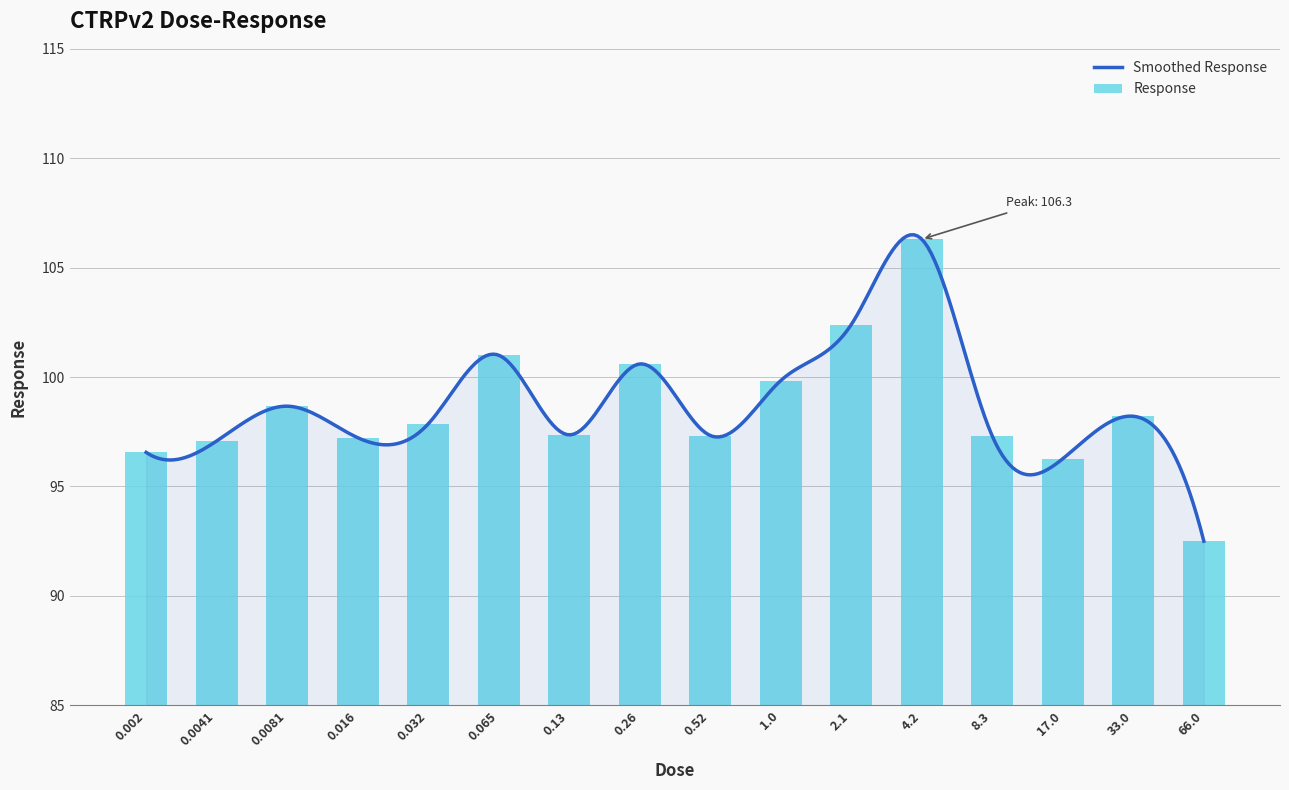

What value does the data have at 0.016?

97.2